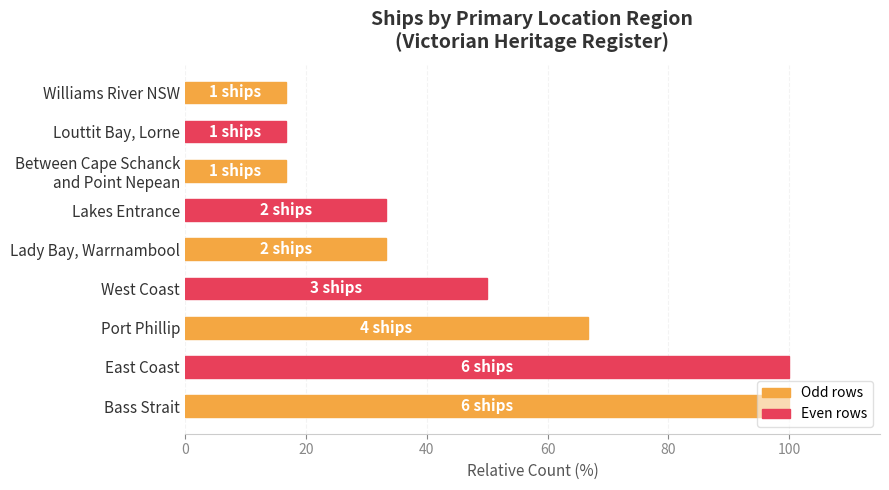

What is the difference between the maximum and minimum values?

83.3